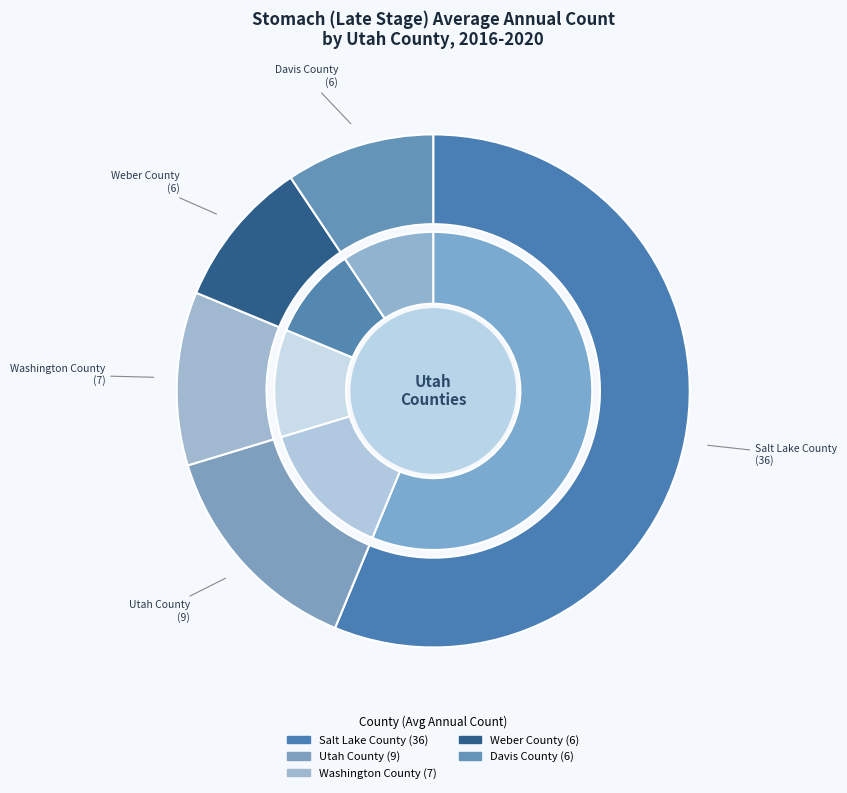

To the nearest percent, what is the combined percentage of Salt Lake County and Weber County?

66%